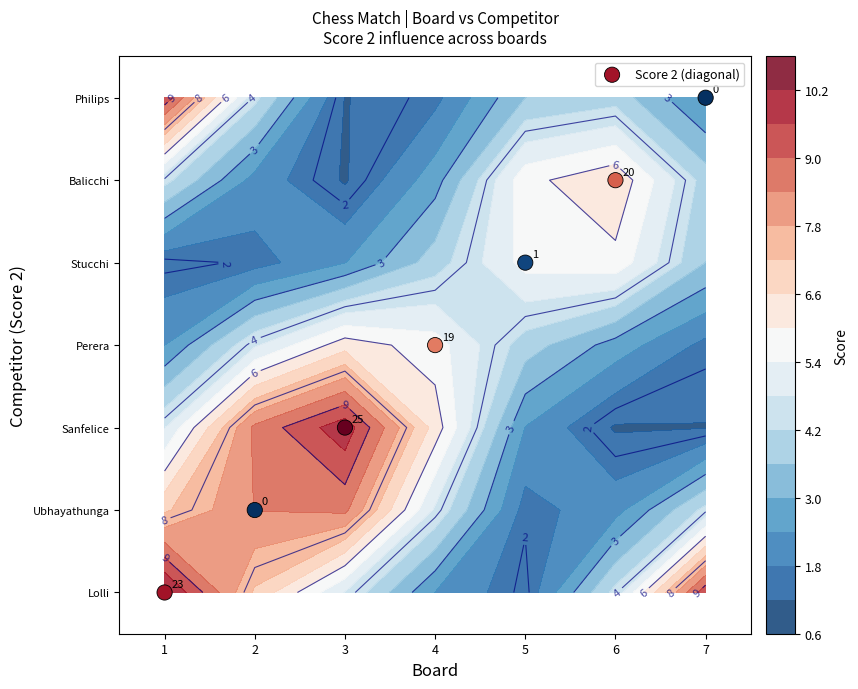

How many values are between 2 and 6?

5